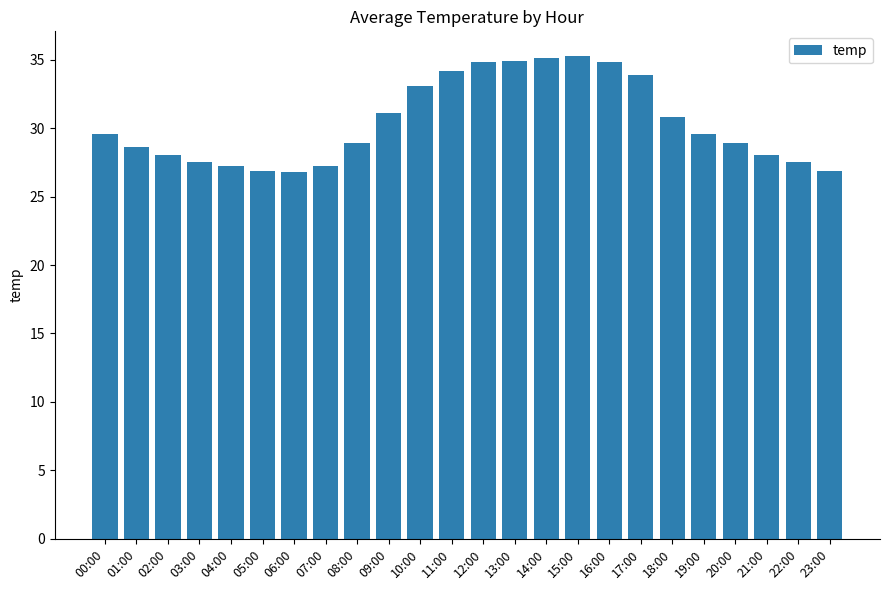

The chart shows a value of 27.5 at 03:00. True or false?

True